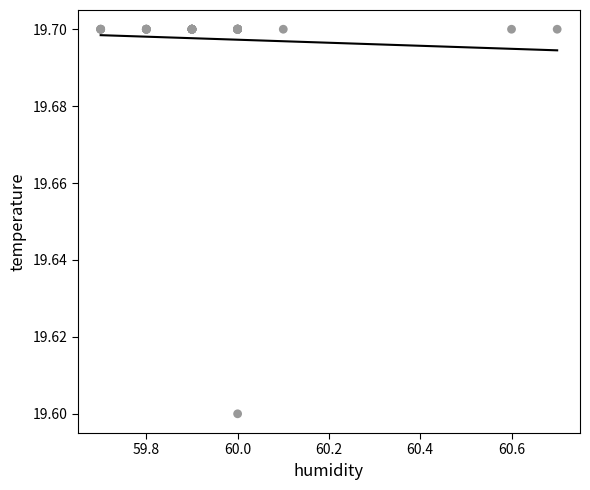

What Y value in the scatter plot is closest to 19?

19.6